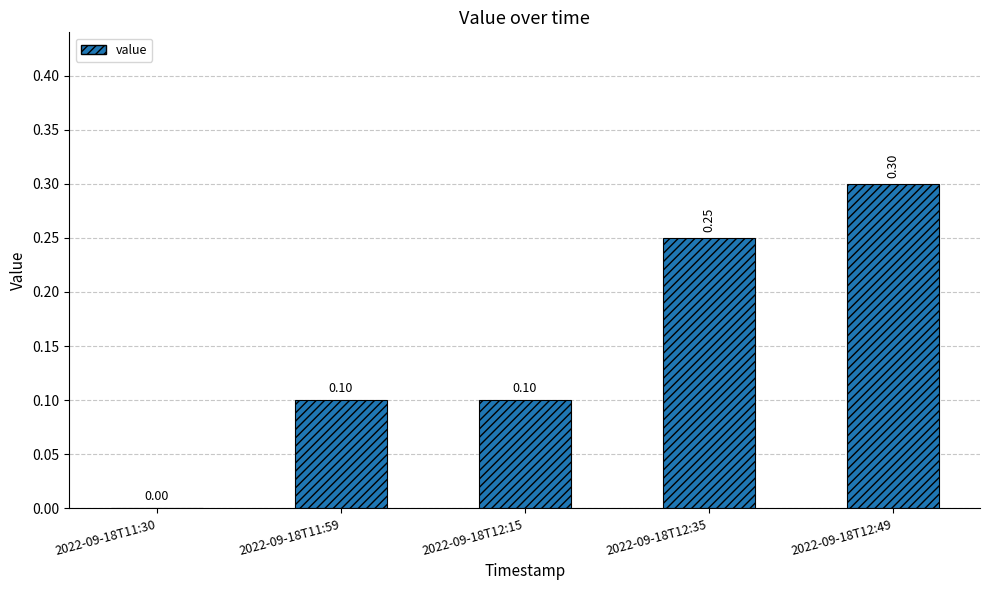

The chart shows a value of 0.0 at 2022-09-18T11:30. True or false?

True